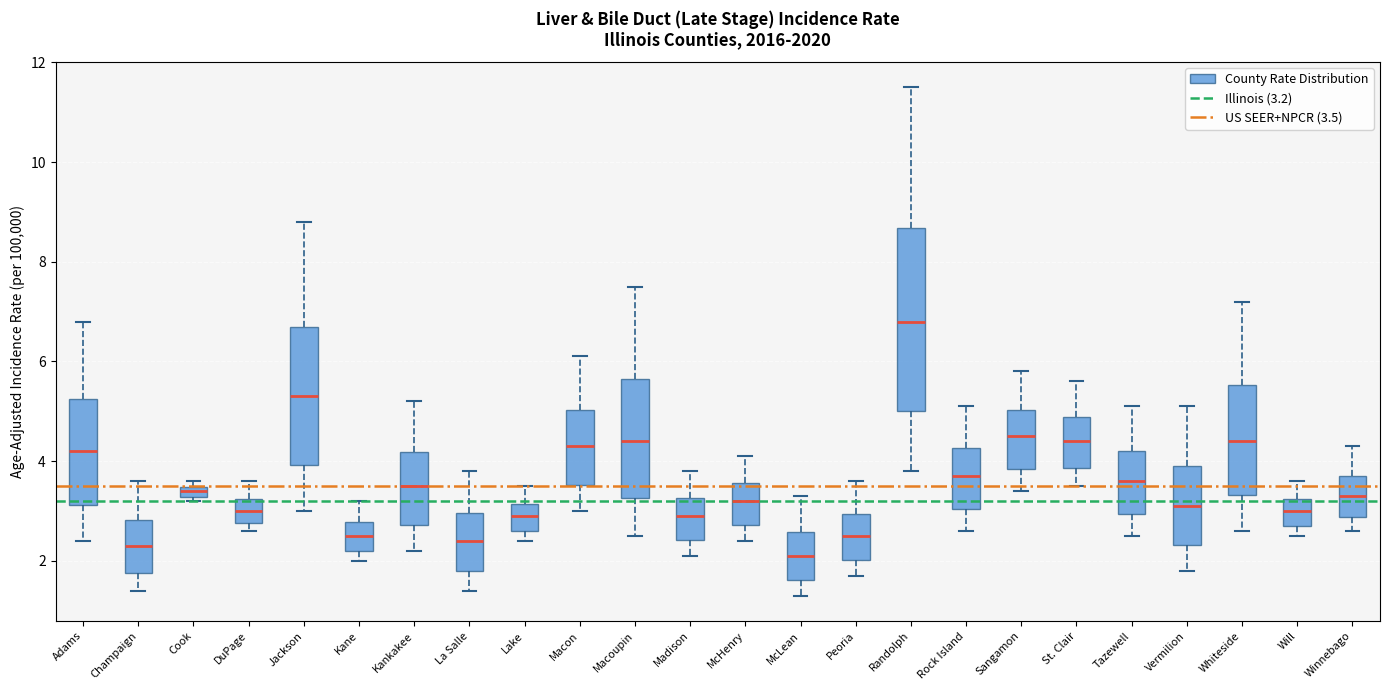

Which box has the highest median line?

Randolph